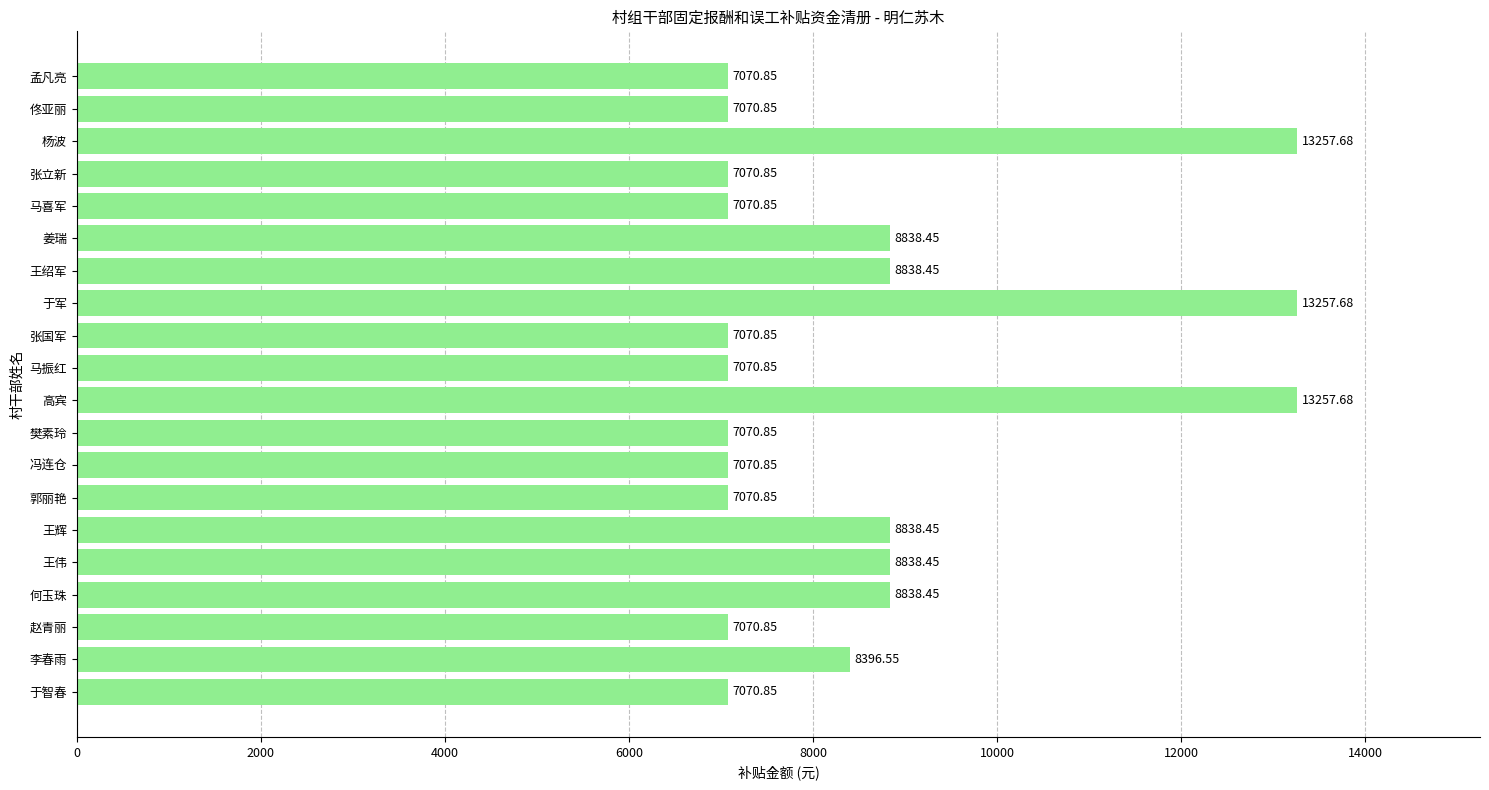

Which has a higher value, 杨波 or 王绍军?

杨波